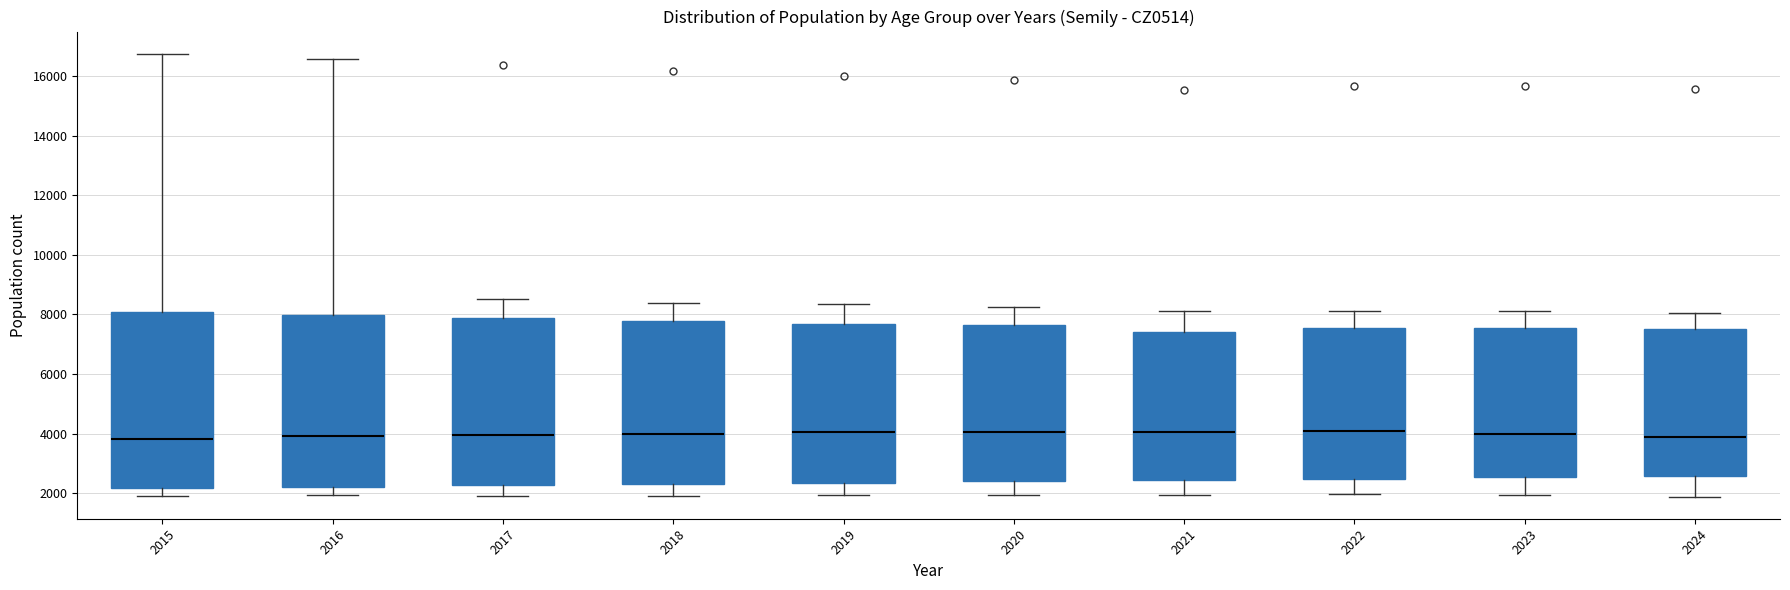

Reading left to right, transcribe this box plot: for each box, give where its median line is, the range the box spans, and where its two whiskers end, as read against the y-axis. The values are not printed on the chart, so give them approximately, as read against the axis.

2015: median 3800, box 2200 to 8000, whiskers 1800 to 16800
2016: median 4000, box 2200 to 8000, whiskers 2000 to 16600
2017: median 4000, box 2200 to 7800, whiskers 2000 to 8600
2018: median 4000, box 2400 to 7800, whiskers 2000 to 8400
2019: median 4000, box 2400 to 7600, whiskers 2000 to 8400
2020: median 4000, box 2400 to 7600, whiskers 2000 to 8200
2021: median 4000, box 2400 to 7400, whiskers 2000 to 8200
2022: median 4200, box 2400 to 7600, whiskers 2000 to 8200
2023: median 4000, box 2600 to 7600, whiskers 2000 to 8200
2024: median 3800, box 2600 to 7600, whiskers 1800 to 8000